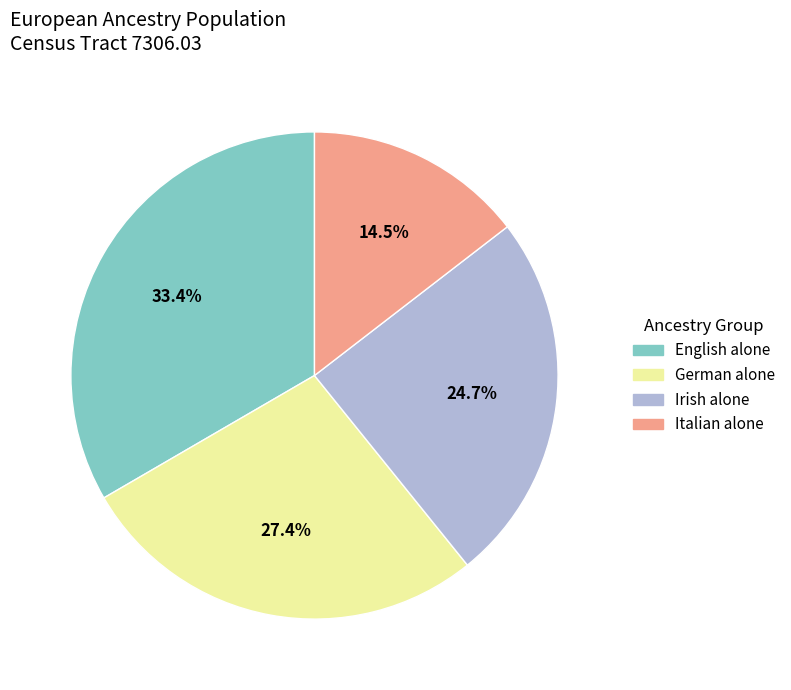

Is the sum of English alone and Irish alone greater than half?

Yes